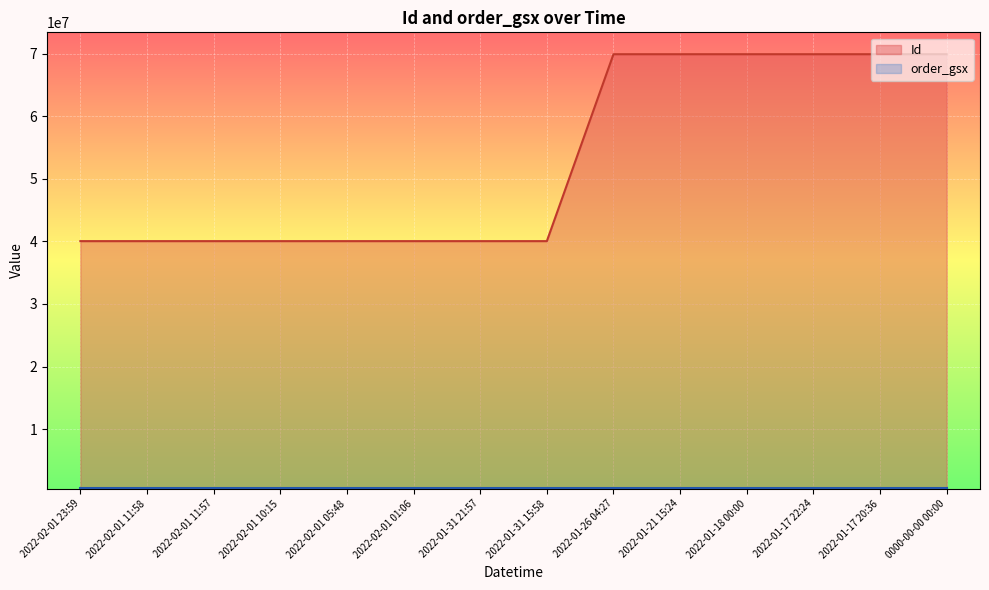

Is it true that the value at 2022-01-18 00:00 is 122435324?

False